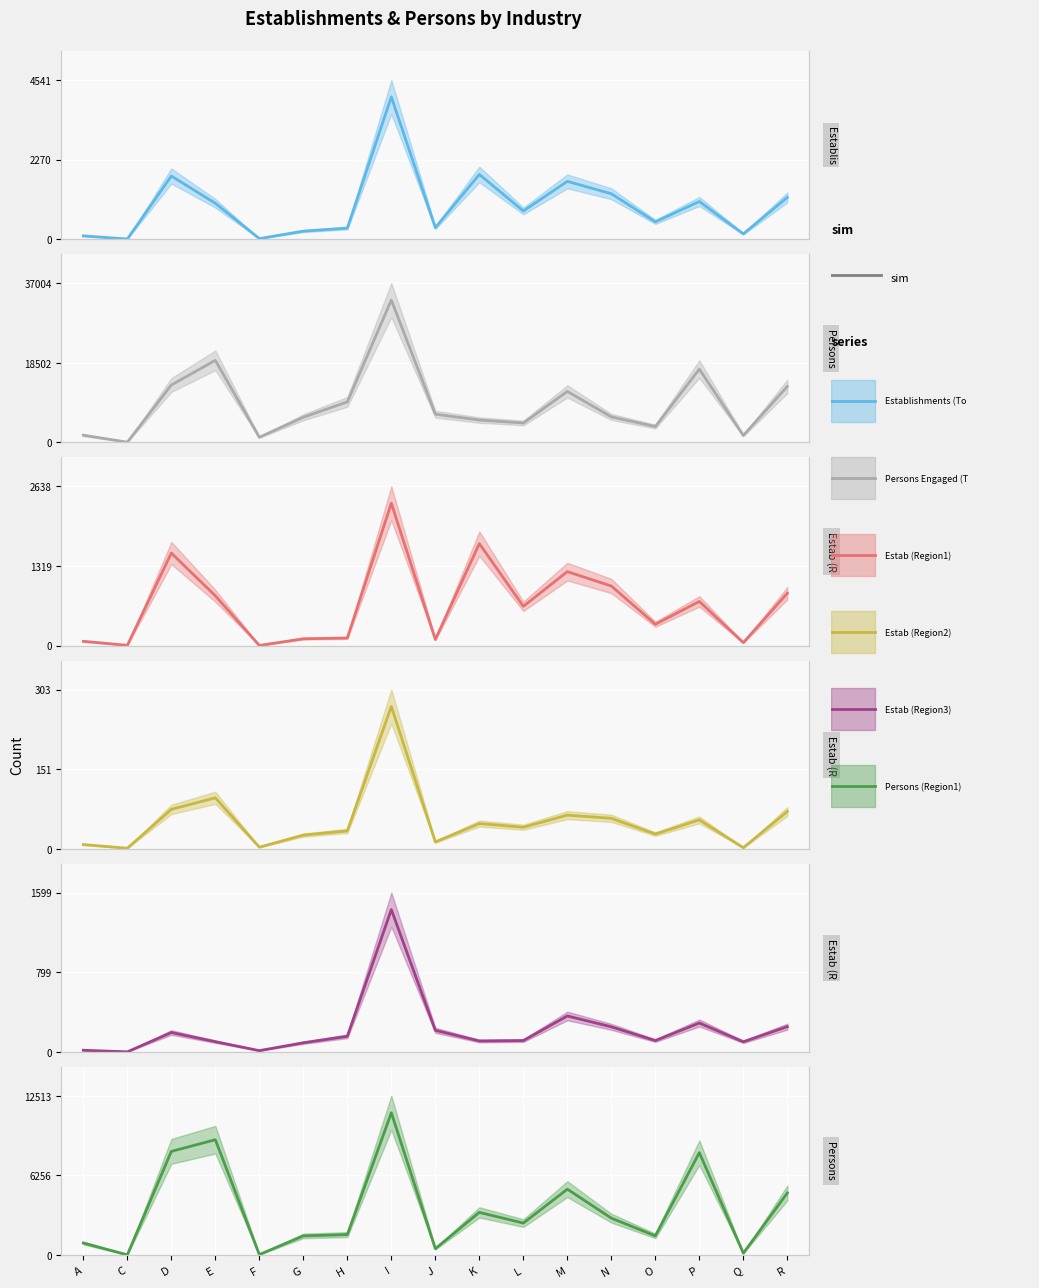

How many values in the Persons (Region1) series are below 2514?

8